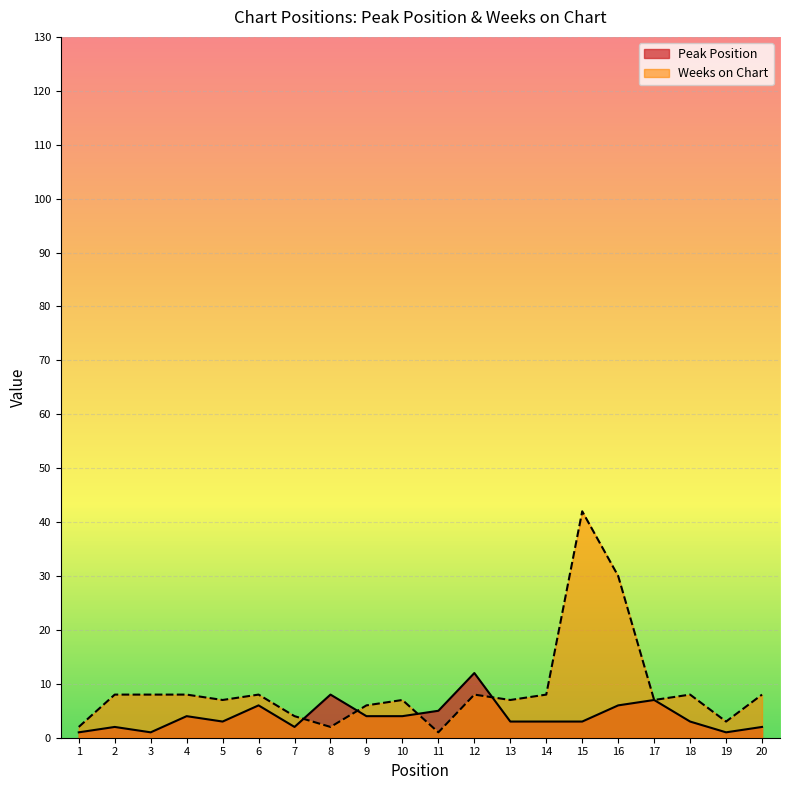

What is the sum of the Weeks on Chart values at 8 and 16?

32